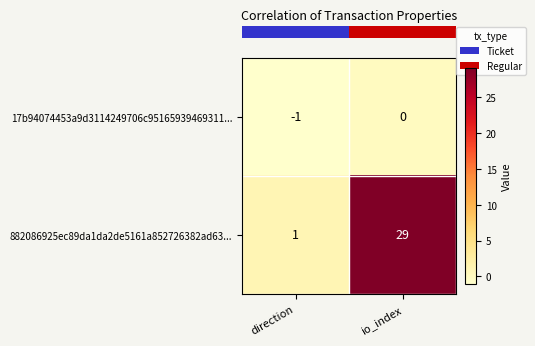

The 882086925ec89da1da2de5161a852726382ad63... series shows 38 at io_index. True or false?

False